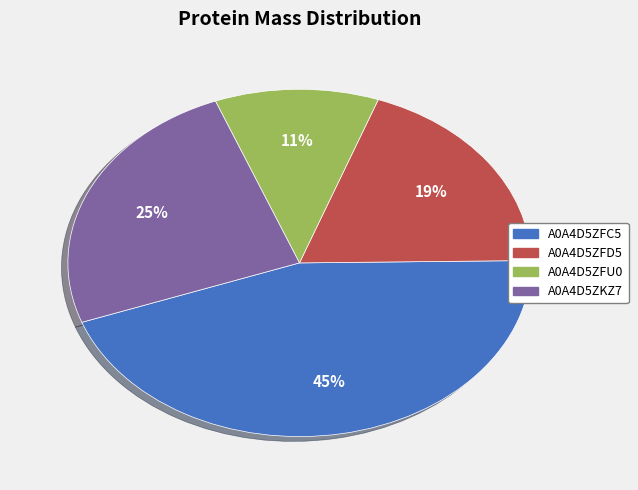

Is the sum of A0A4D5ZKZ7 and A0A4D5ZFD5 greater than half?

No